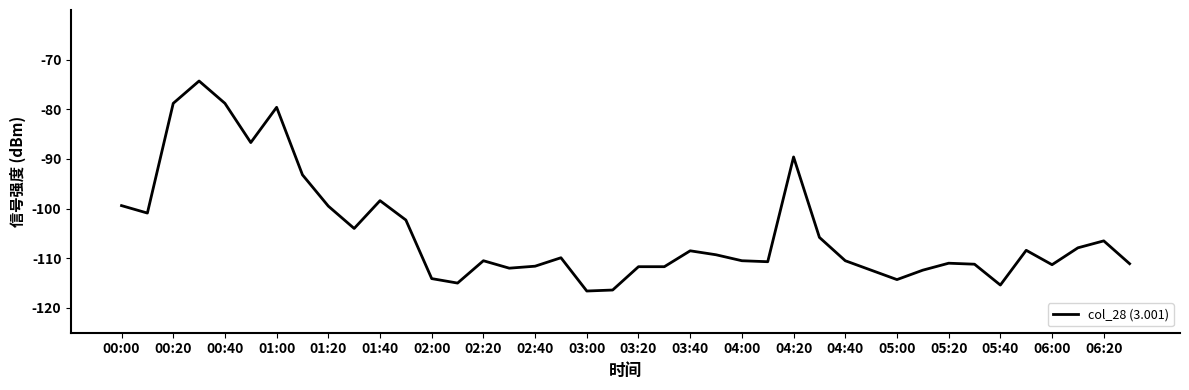

What is the greatest value displayed?

-74.3